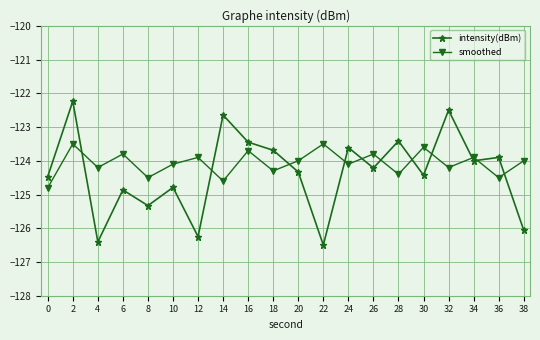

What is the difference between the maximum and second lowest values in the intensity(dBm) series?

4.2